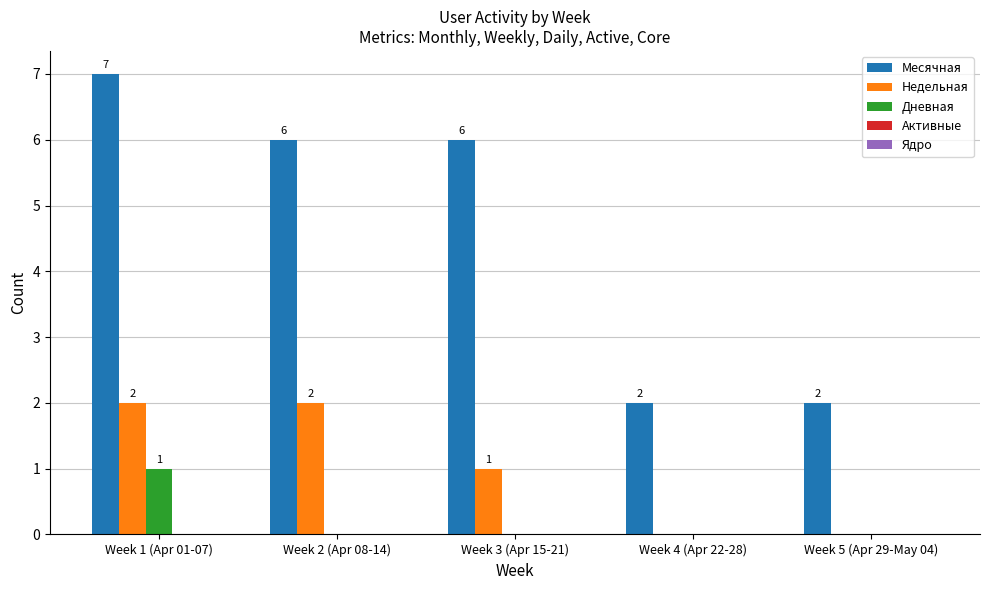

At which category is the sum across all series the highest?

Week 1 (Apr 01-07)